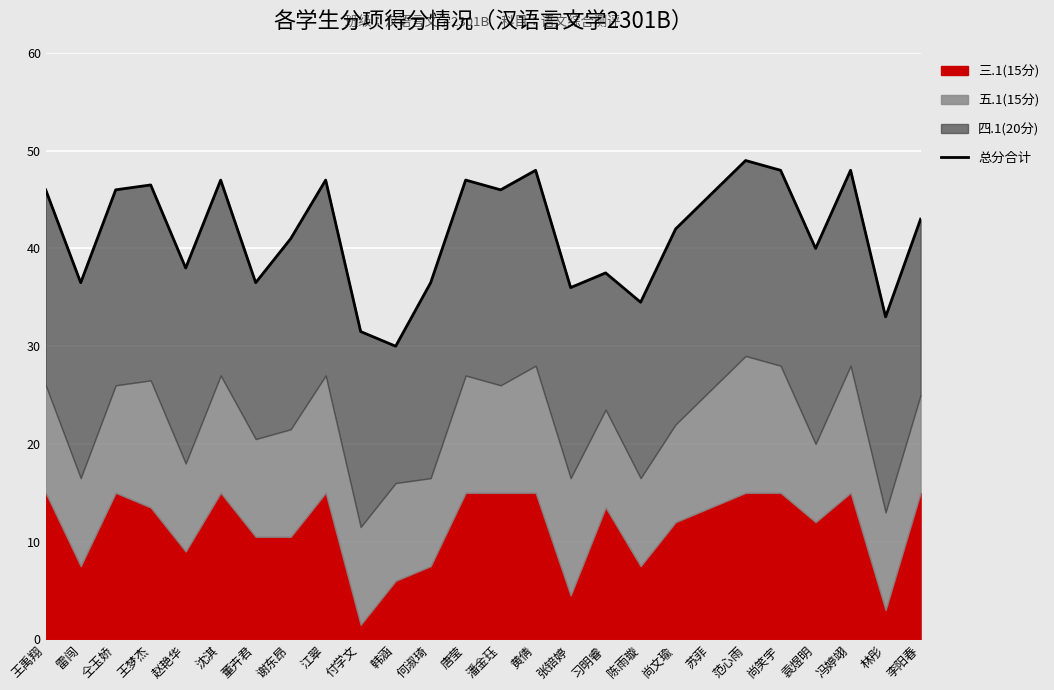

The value at 苏菲 is 21.7. True or false?

False